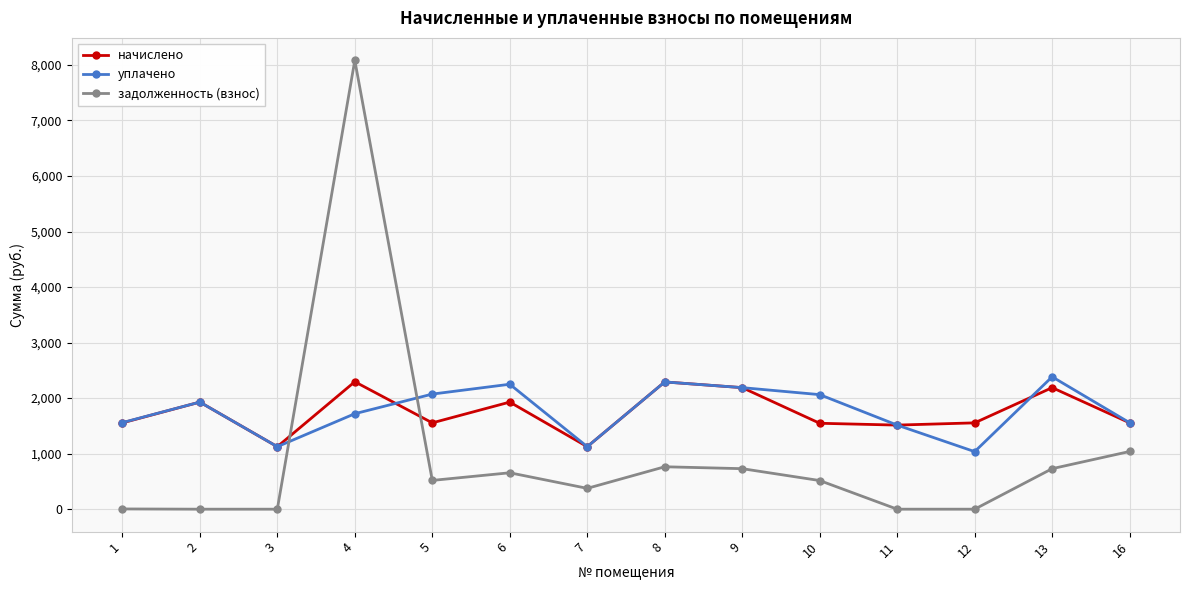

How many values in the уплачено series exceed 1928?

7